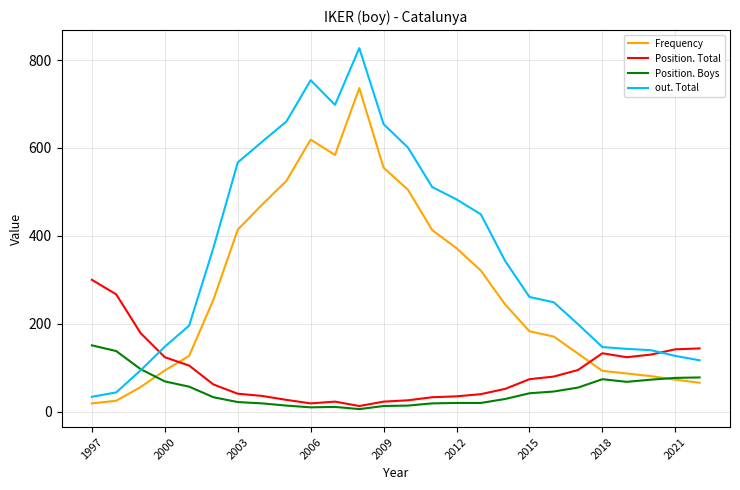

What is the lowest value of the out. Total series?

34